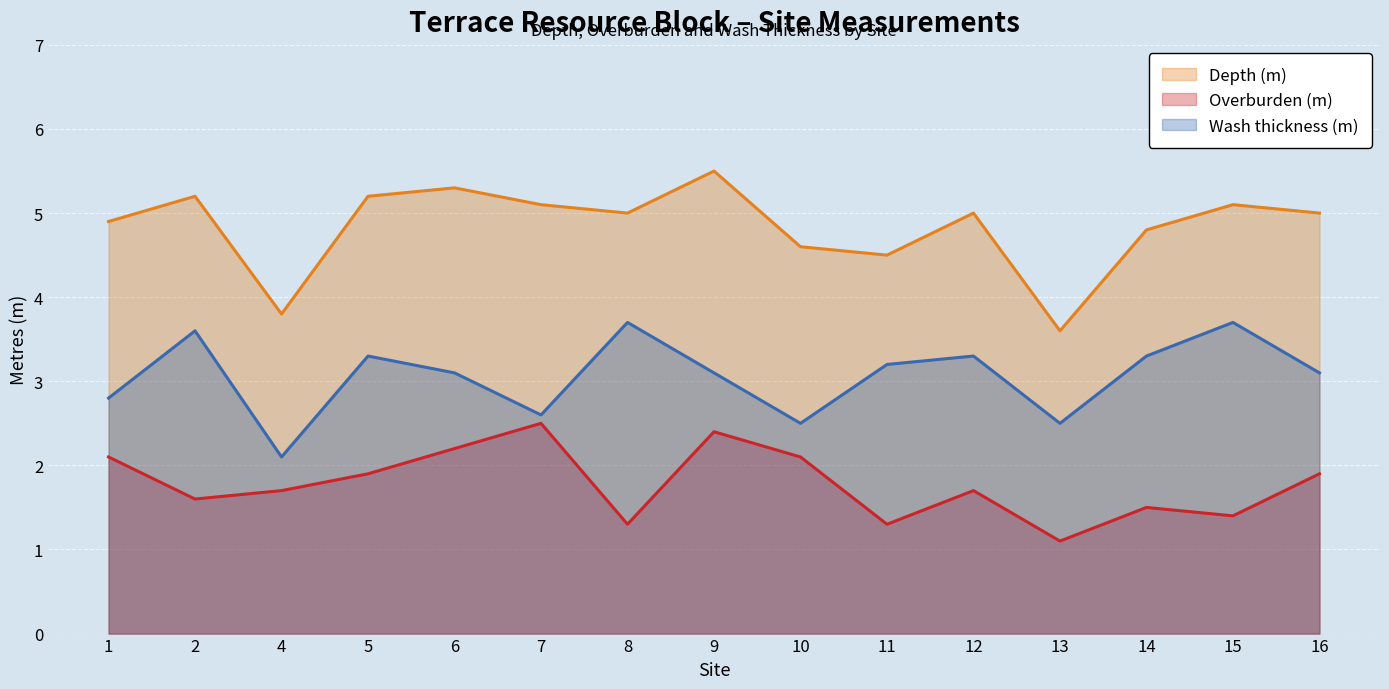

True or false: Wash thickness (m) and Overburden (m) intersect in this chart.

False